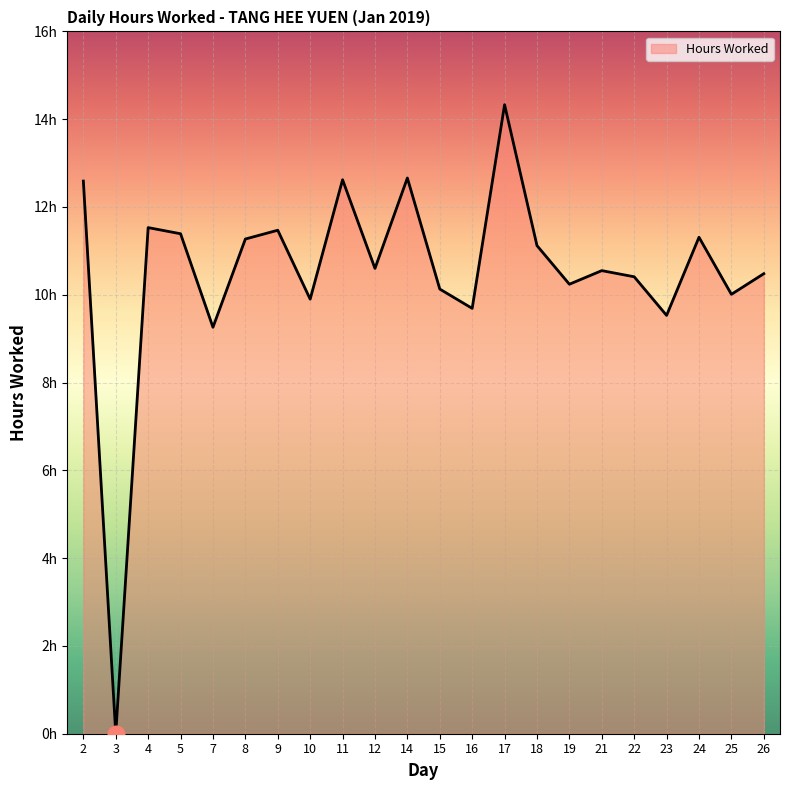

Does the chart display data point markers on the line(s)?

No